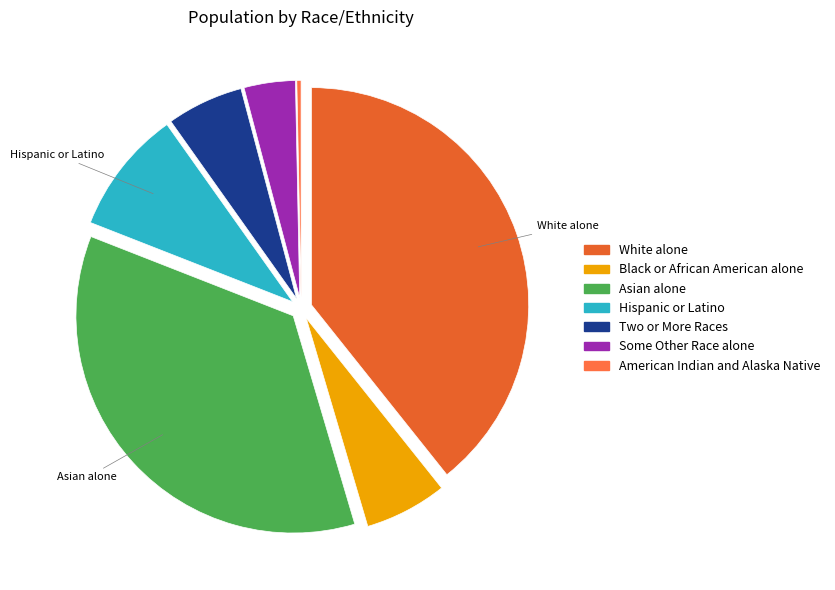

Is there any slice that represents more than half of the pie?

No